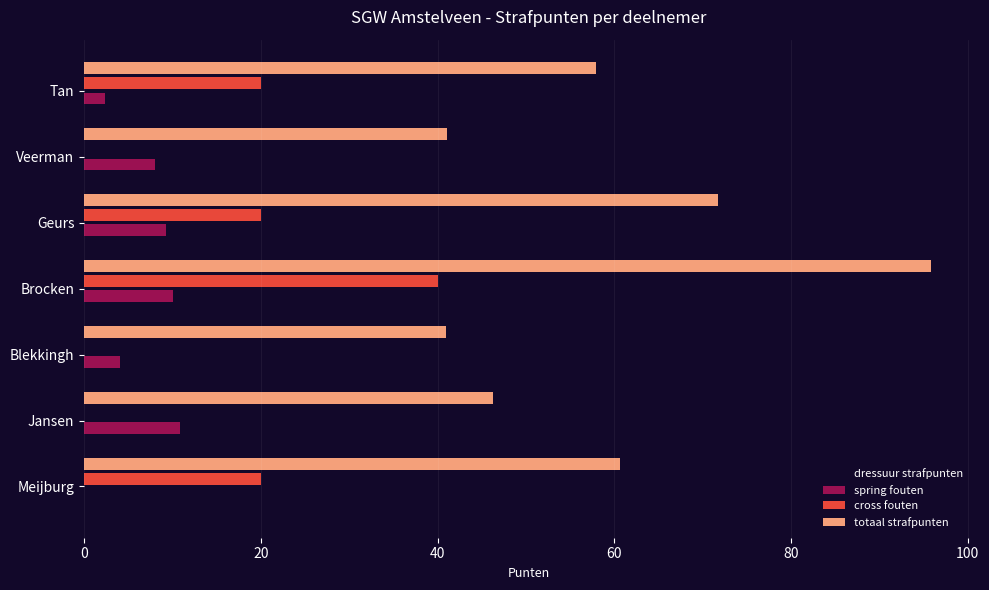

What is the greatest value displayed?

95.8